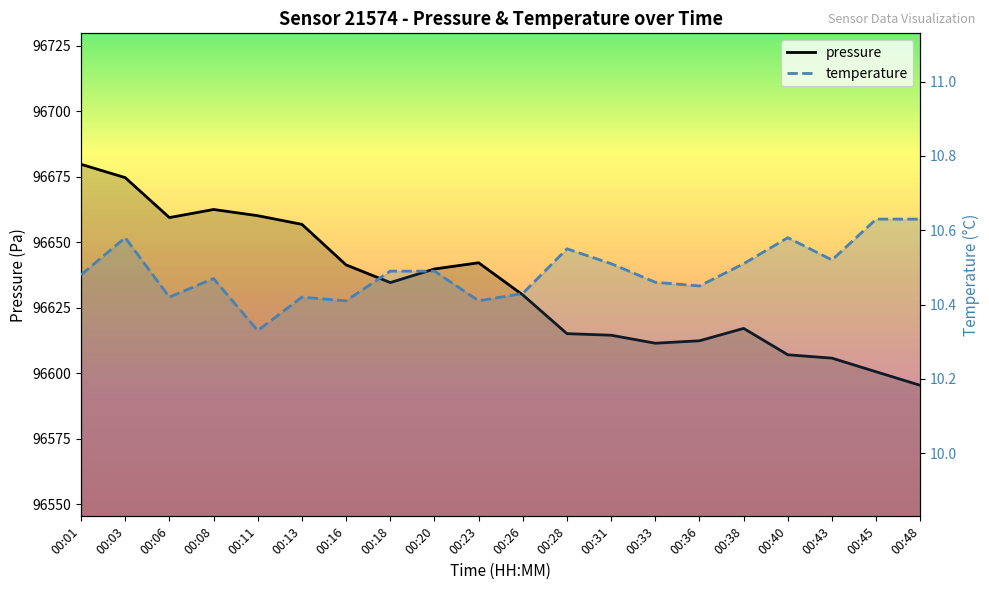

Where is the first local minimum for pressure?

00:06